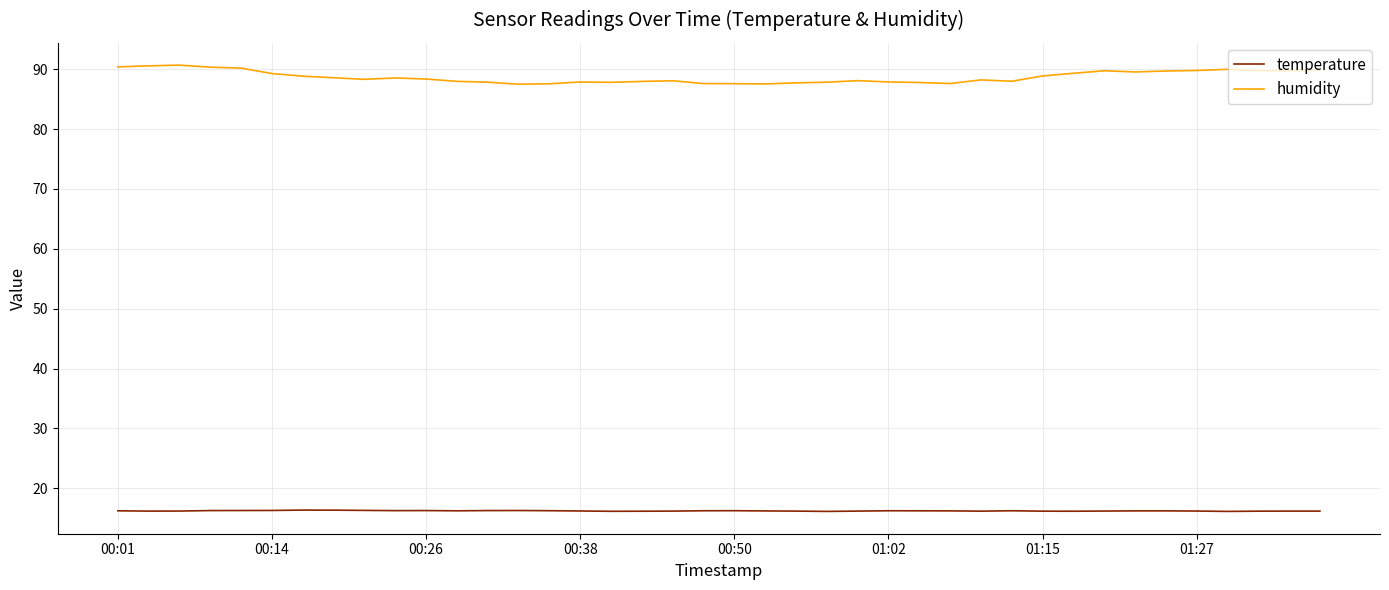

True or false: humidity and temperature intersect in this chart.

False